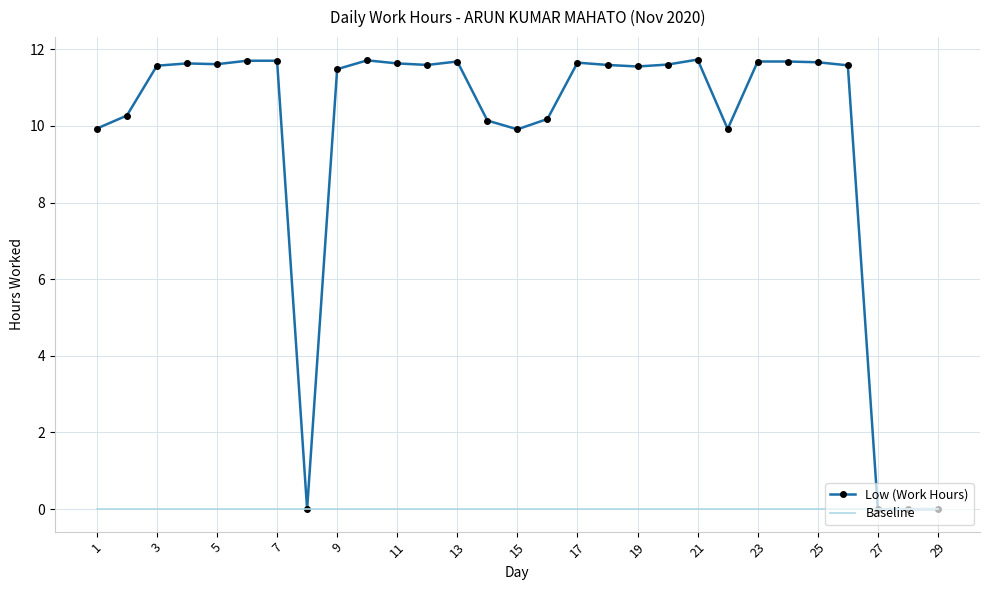

Which series has the largest total across all categories?

Low (Work Hours)